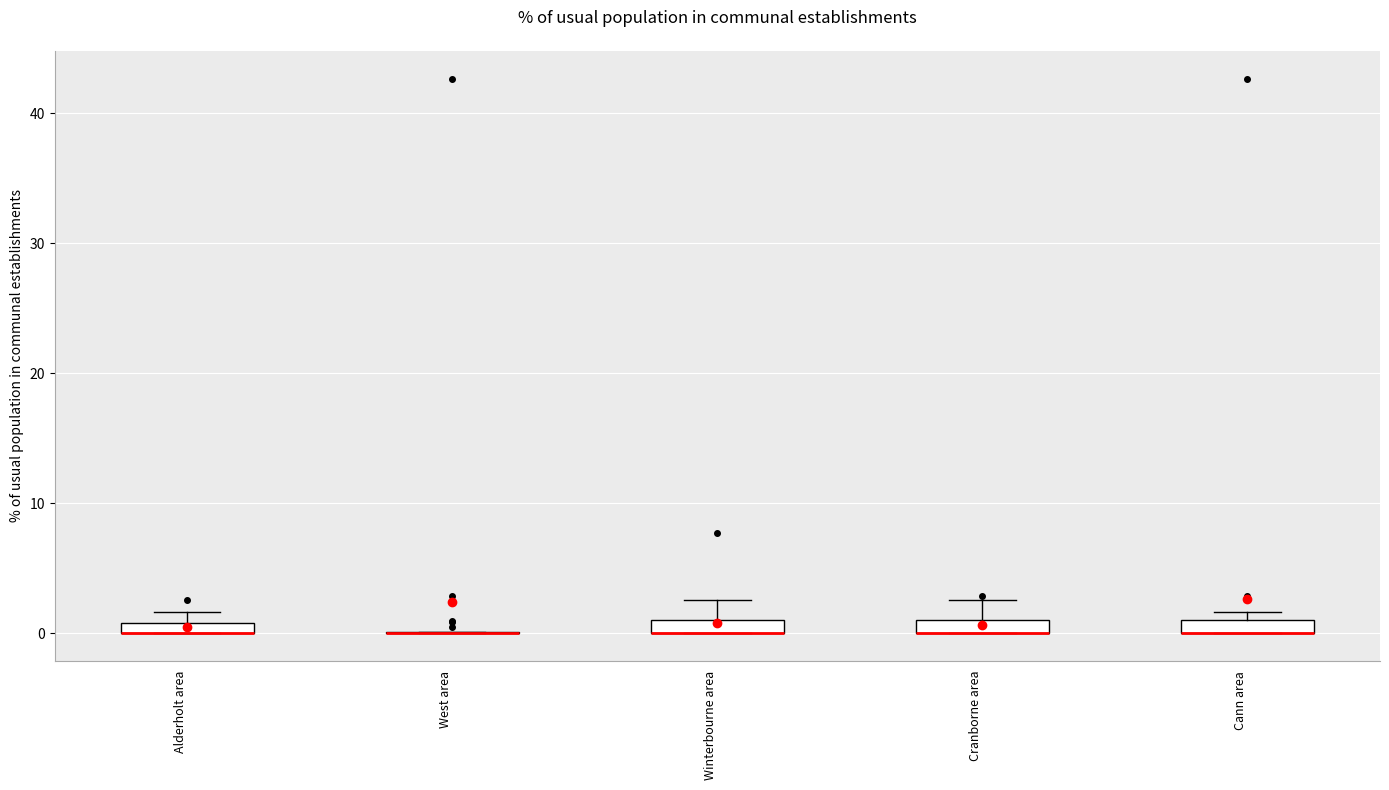

Where is the upper edge of the box for Cranborne area on the y-axis? The values are not printed on the chart, so give them approximately, as read against the axis.

1